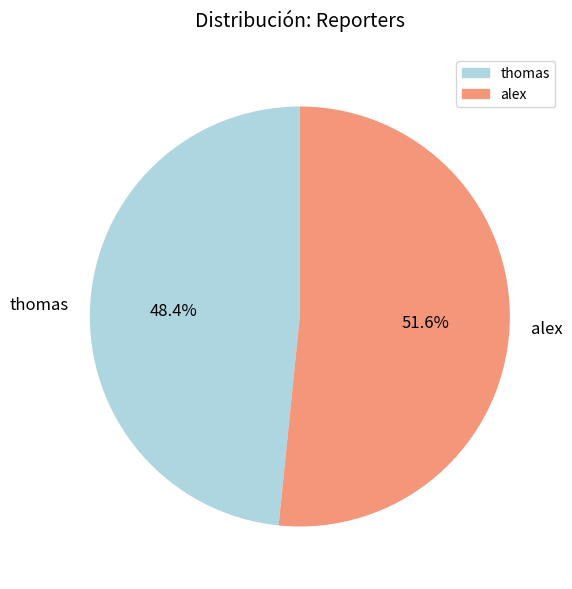

To the nearest percent, what is the difference between the largest and smallest slice percentages?

3%